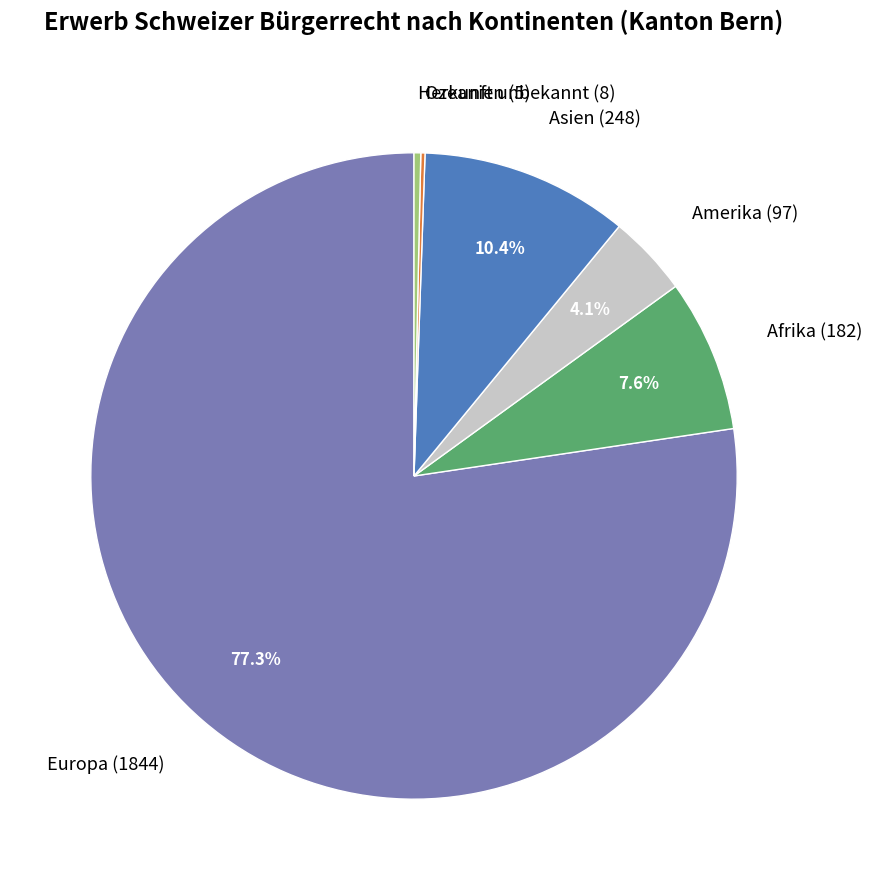

Is the sum of Afrika (182) and Herkunft unbekannt (8) greater than half?

No